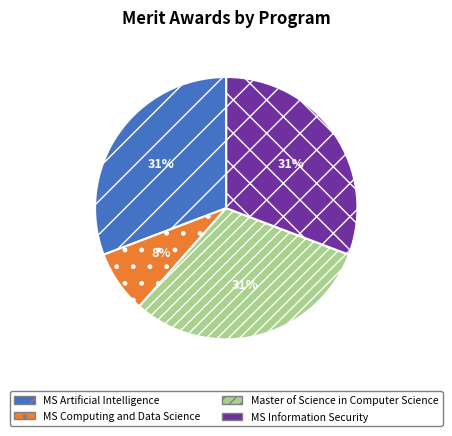

Count the number of slices in the pie.

4